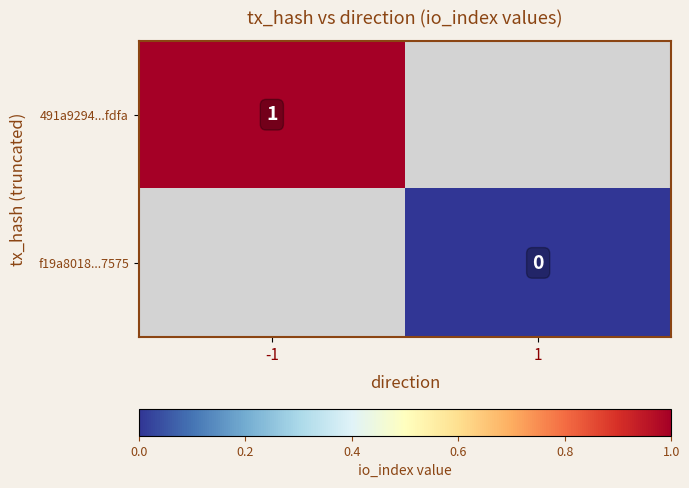

Is it true that 491a9294...fdfa equals 1 at -1?

True